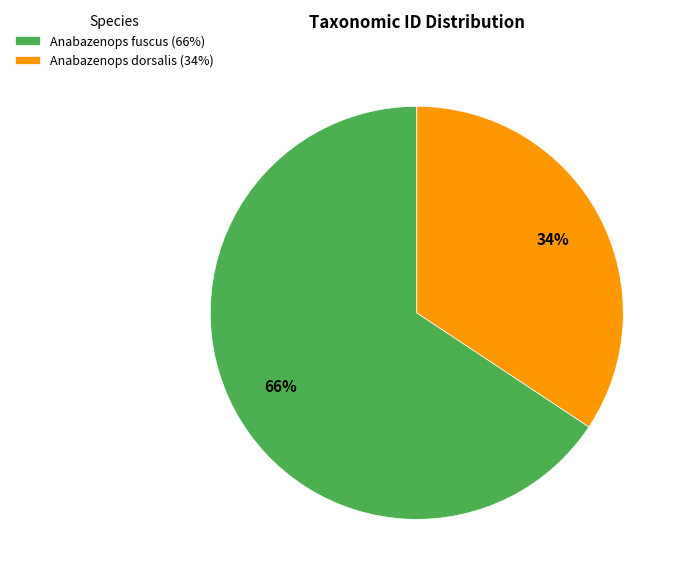

Count the number of slices in the pie.

2